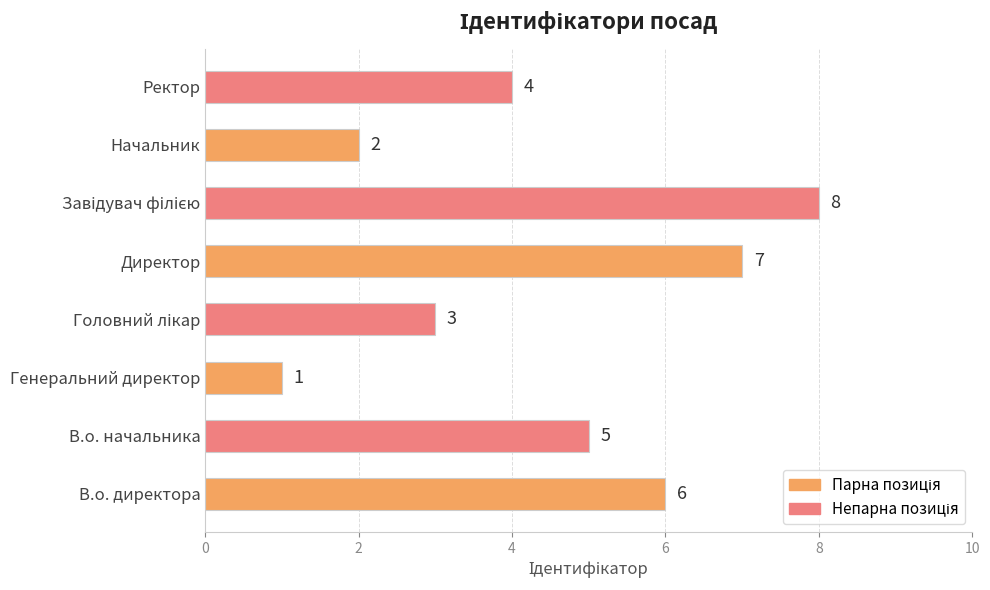

Reading bottom to top, extract all data points from this chart.

6	5	1	3	7	8	2	4